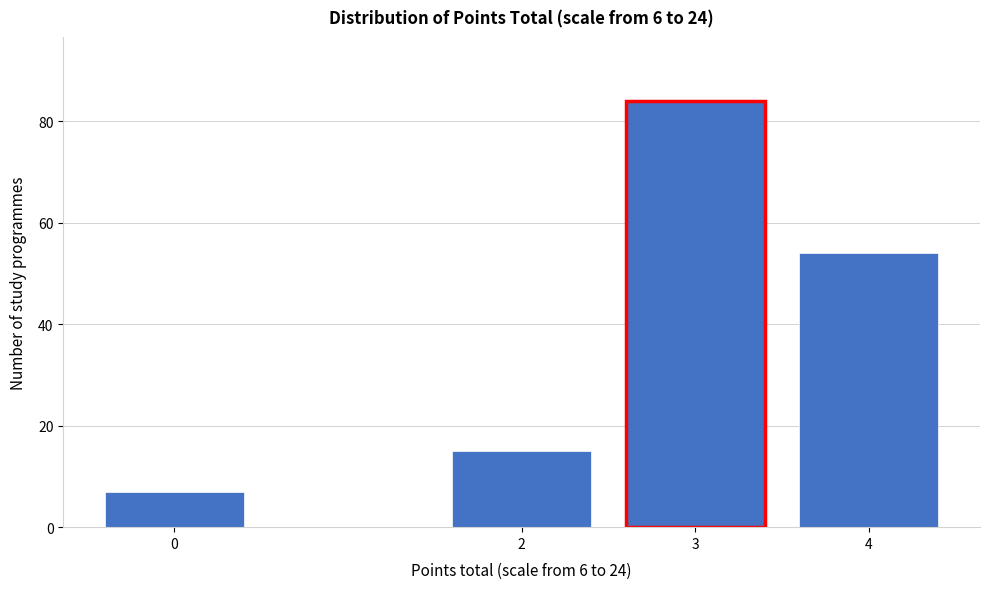

Reading left to right, transcribe all the data shown in this chart.

0=7	2=15	3=84	4=54